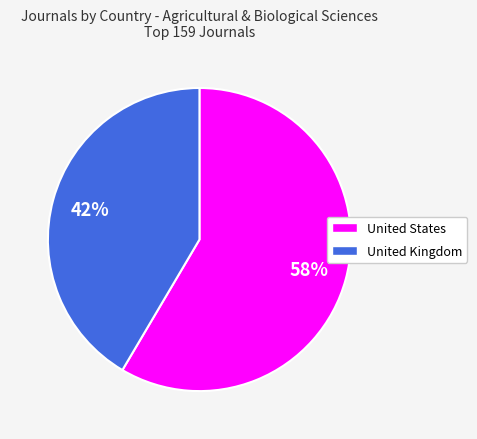

To the nearest percent, what is the combined percentage of United States and United Kingdom?

100%